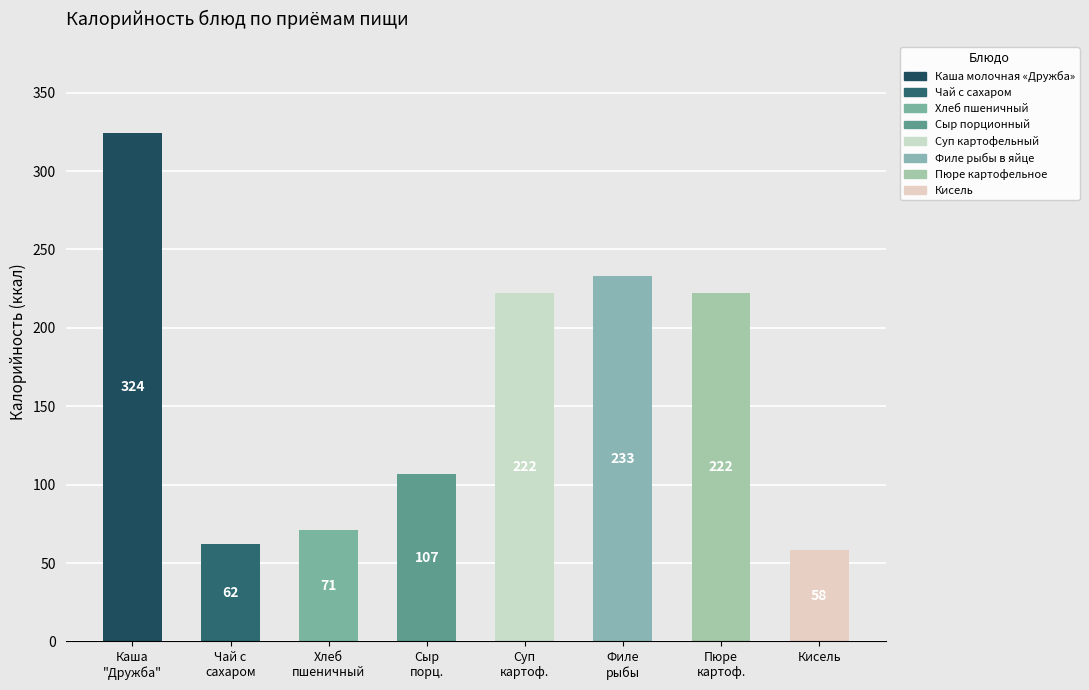

At which category does the chart reach its peak across all series?

Каша
"Дружба"